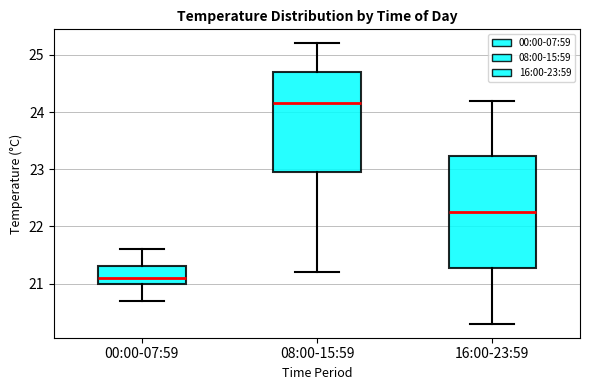

Which box's median line is the lowest?

00:00-07:59